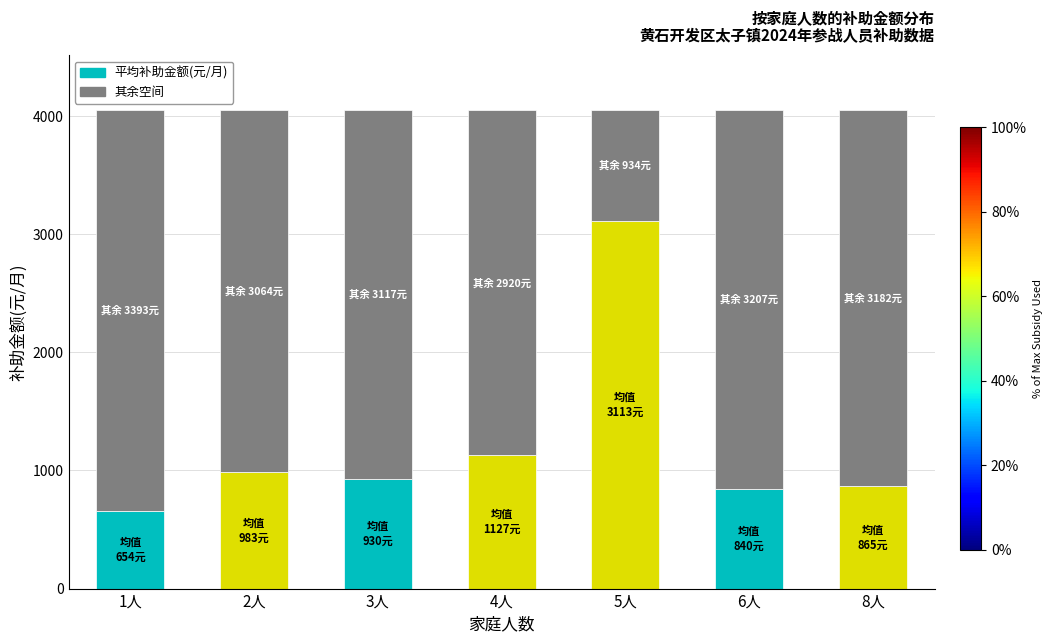

What is the average value of the 平均补助金额(元/月) series?

1215.9